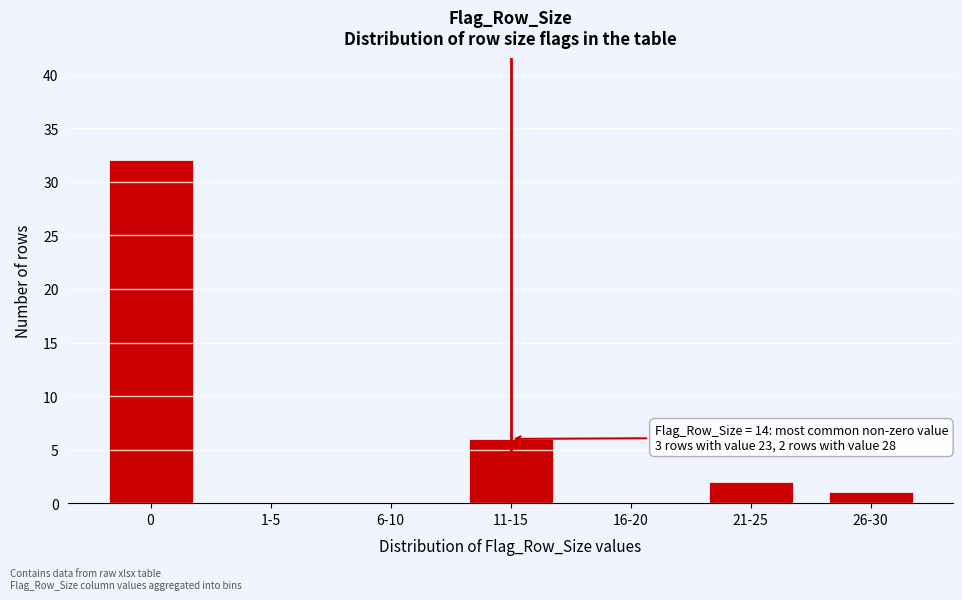

Reading right to left, list all the values displayed in this chart.

26-30=1	21-25=2	16-20=0	11-15=6	6-10=0	1-5=0	0=32